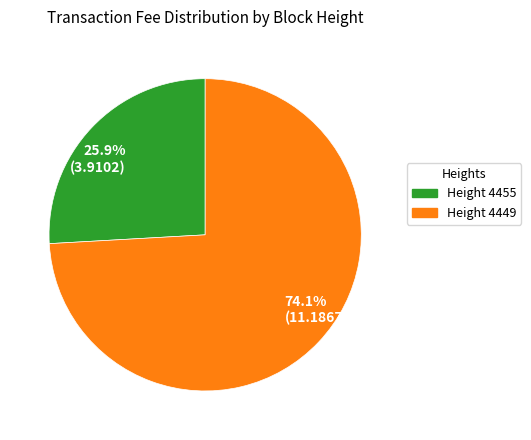

How many slices are in this pie chart?

2